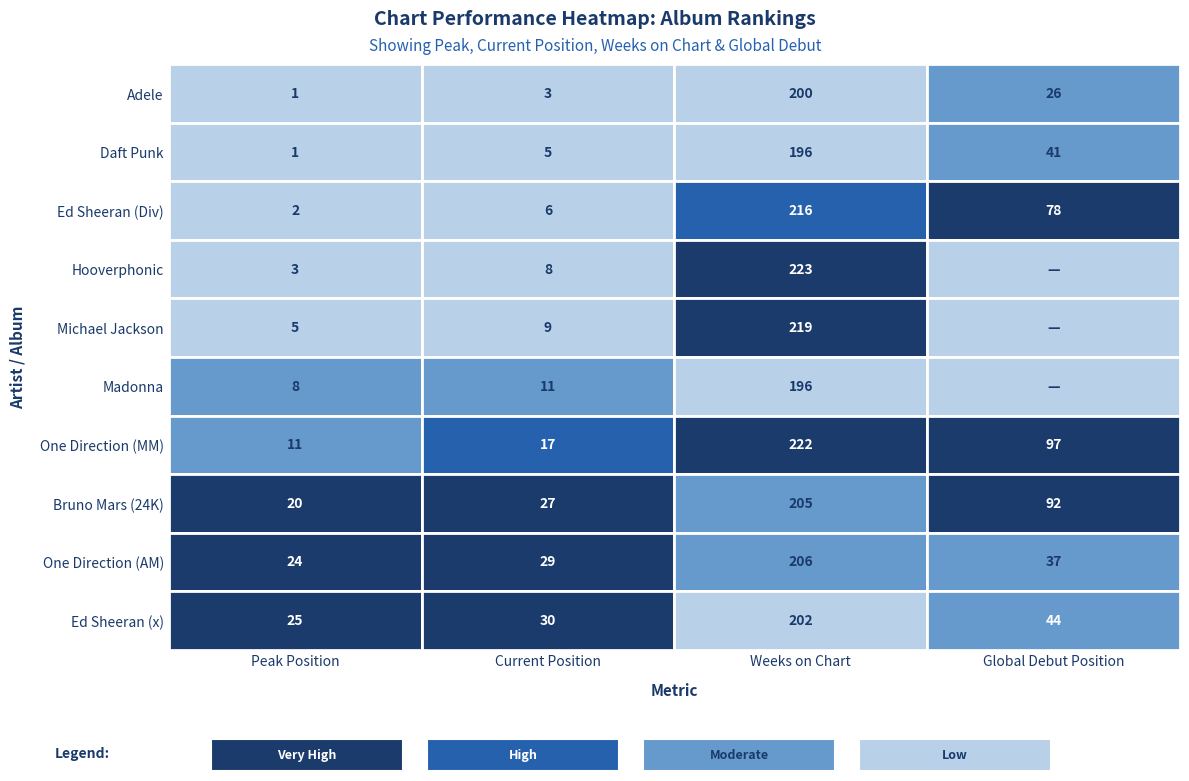

Is the value of Ed Sheeran (x) at 3 greater than the value of One Direction (MM) at 0?

Yes